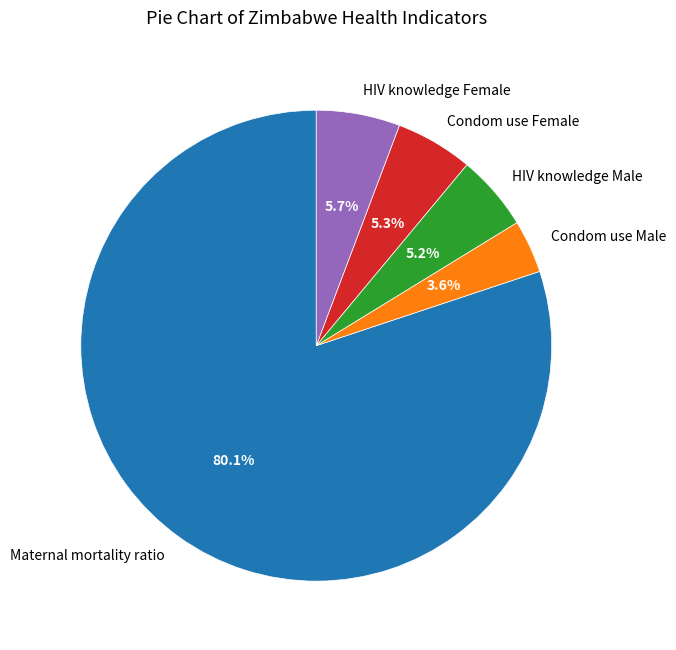

Combined, do Maternal mortality ratio and Condom use Female account for over 50%?

Yes